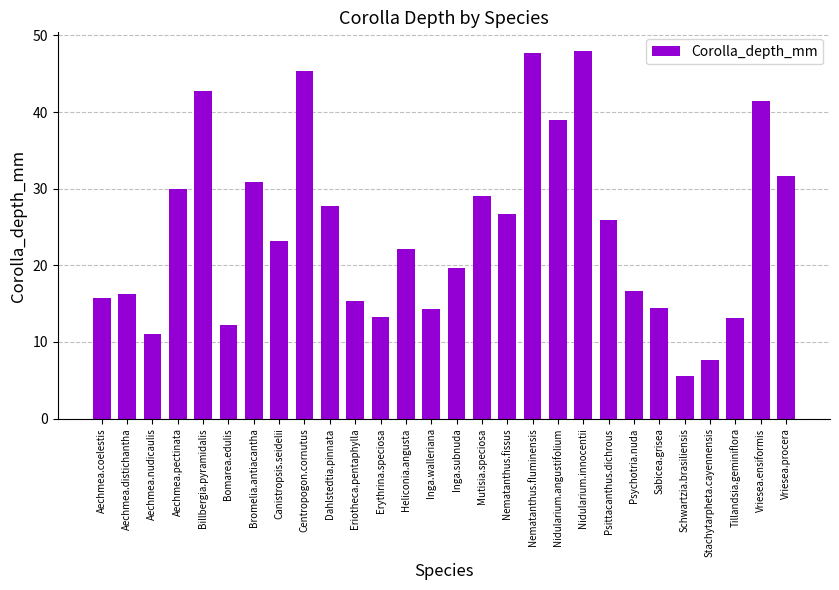

Does the chart contain stacked bars?

No